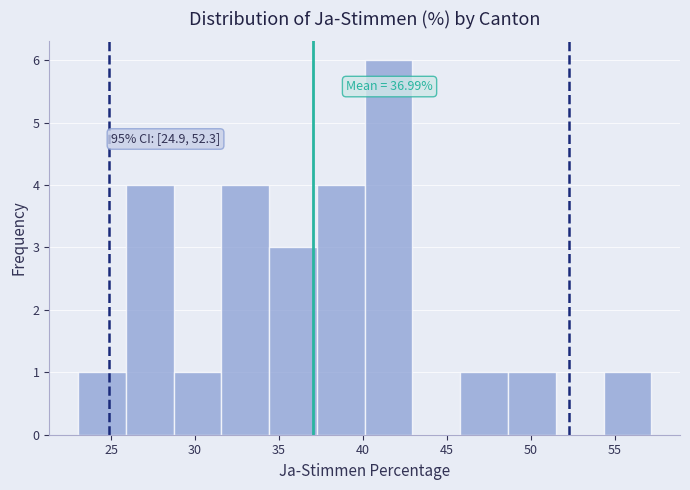

Over which range of the x-axis is the bar tallest?

40.0 to 43.0